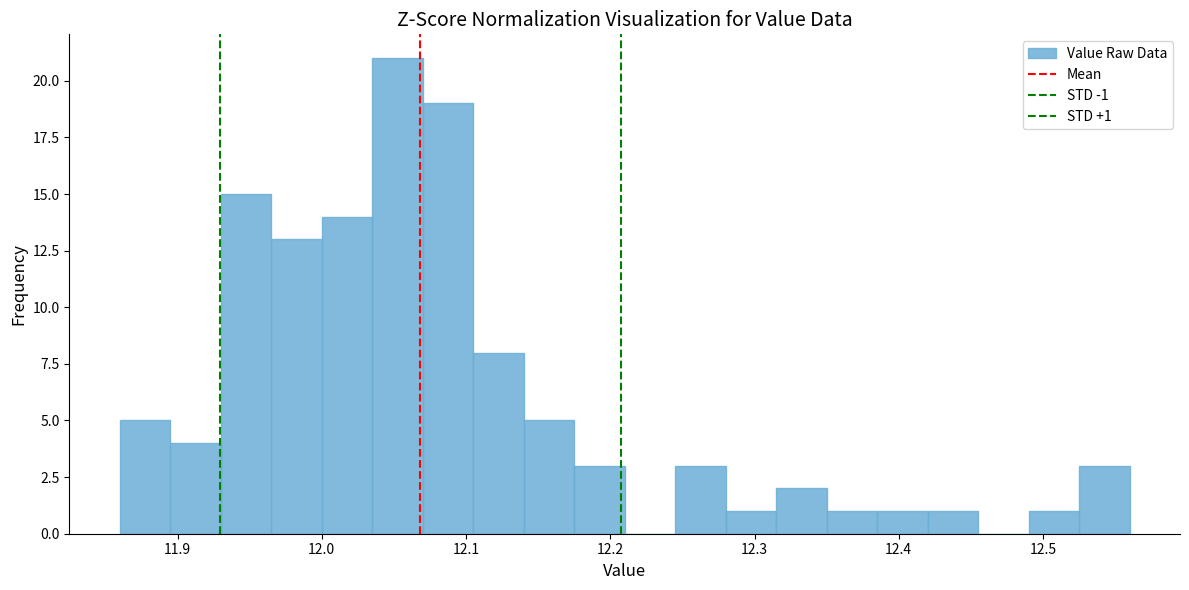

Read against the x-axis, roughly where is the centre of the tallest bar?

12.05